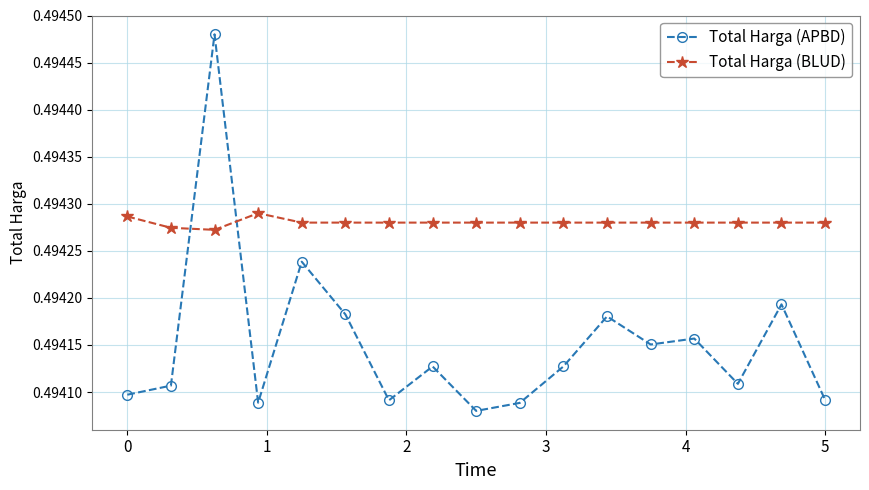

How many interior local valleys does the Total Harga (APBD) series have?

5